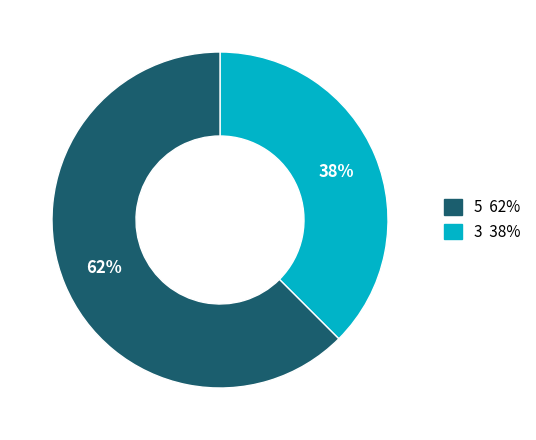

Is there a majority slice in this chart?

Yes